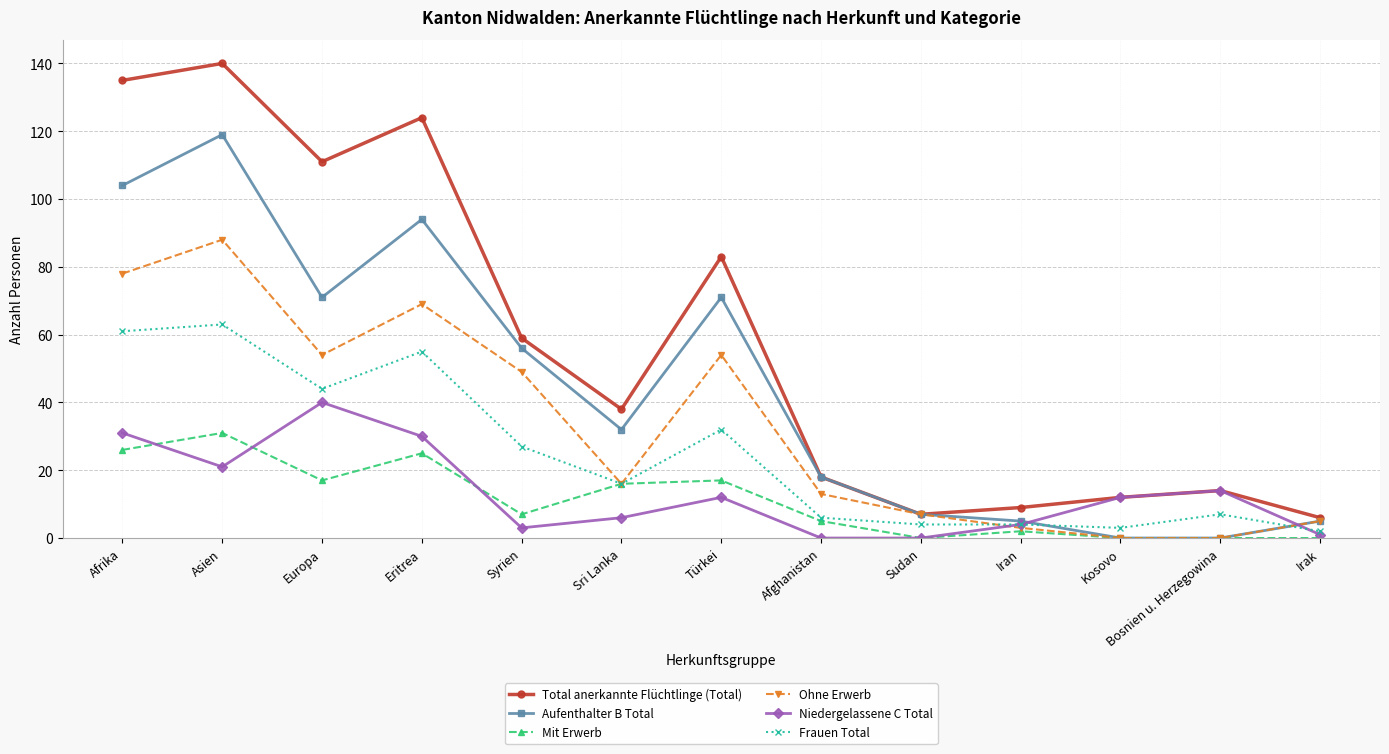

What is the total value across all series at Europa?

337